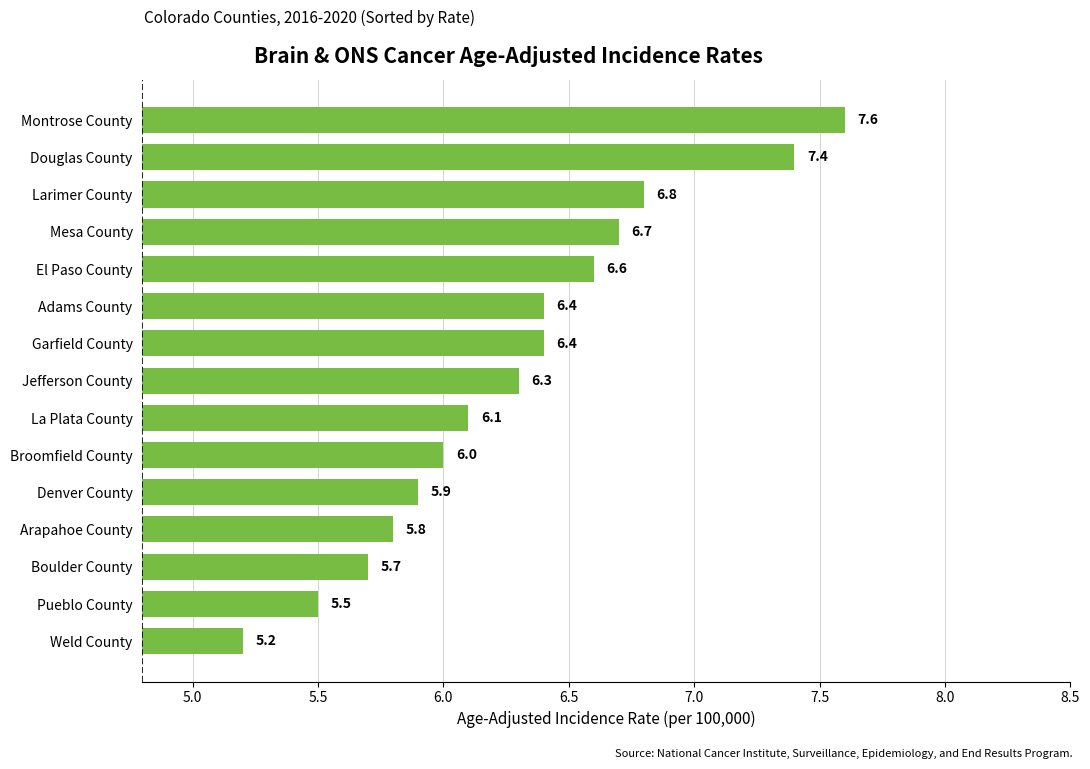

Is it true that the value at Larimer County is 6.8?

True